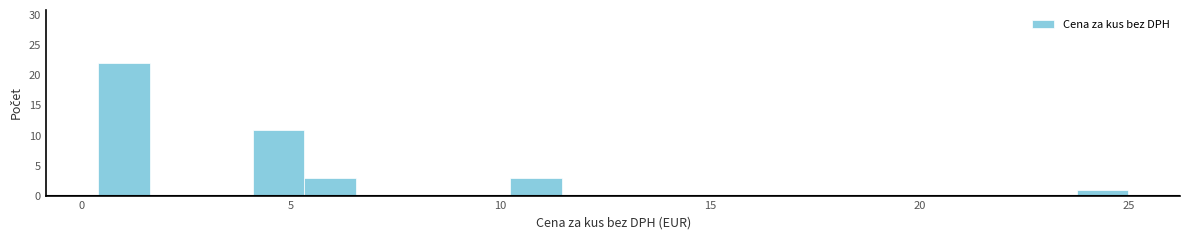

Around what value on the x-axis is the tallest bar? Give the approximate position of its centre, as read against the axis.

1.0